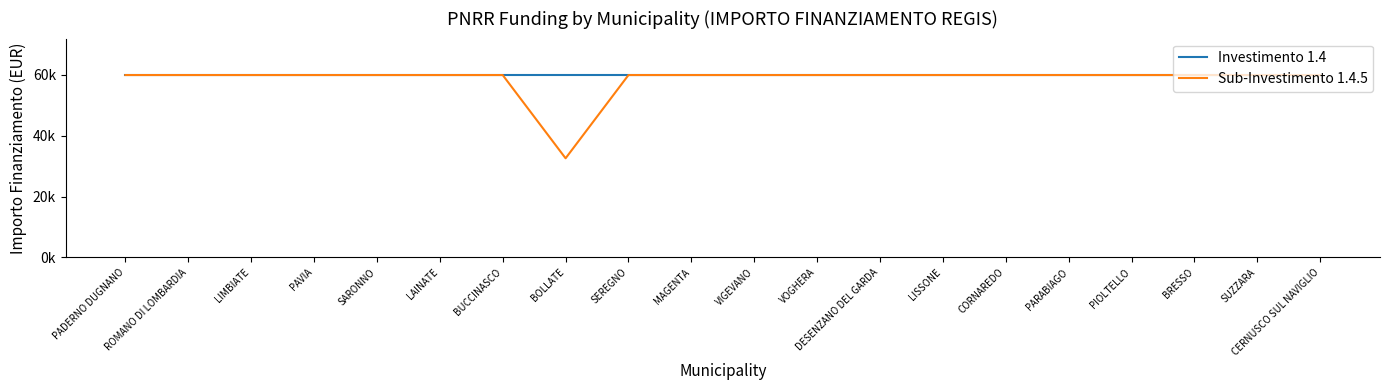

What are all the series names shown in the legend?

Investimento 1.4, Sub-Investimento 1.4.5